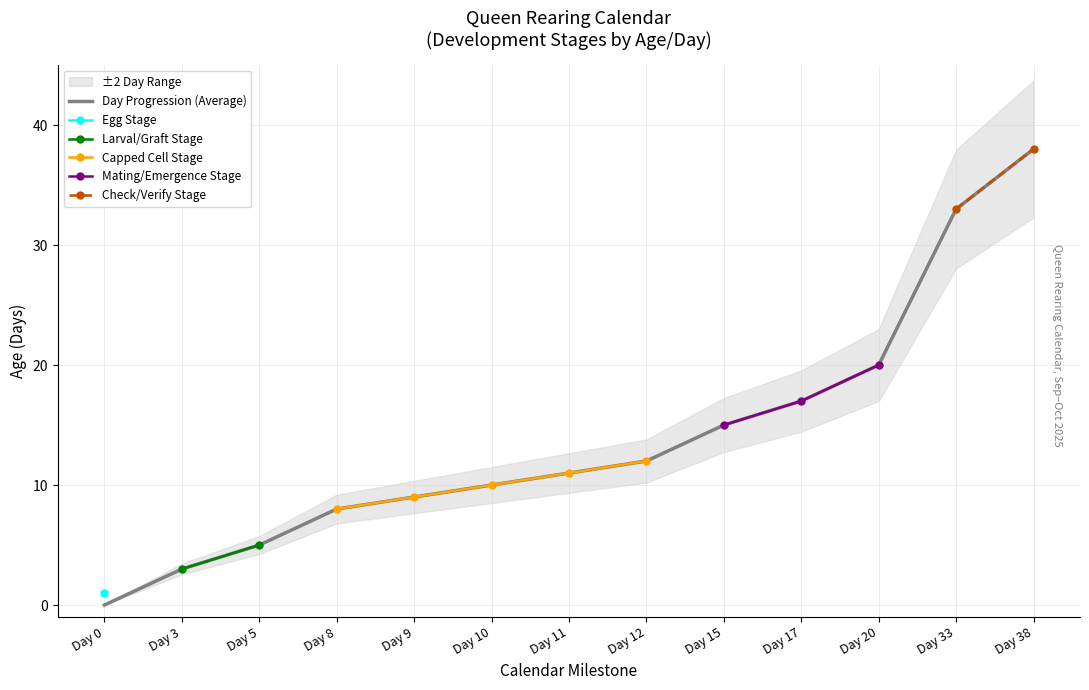

Count the number of categories in the chart.

13